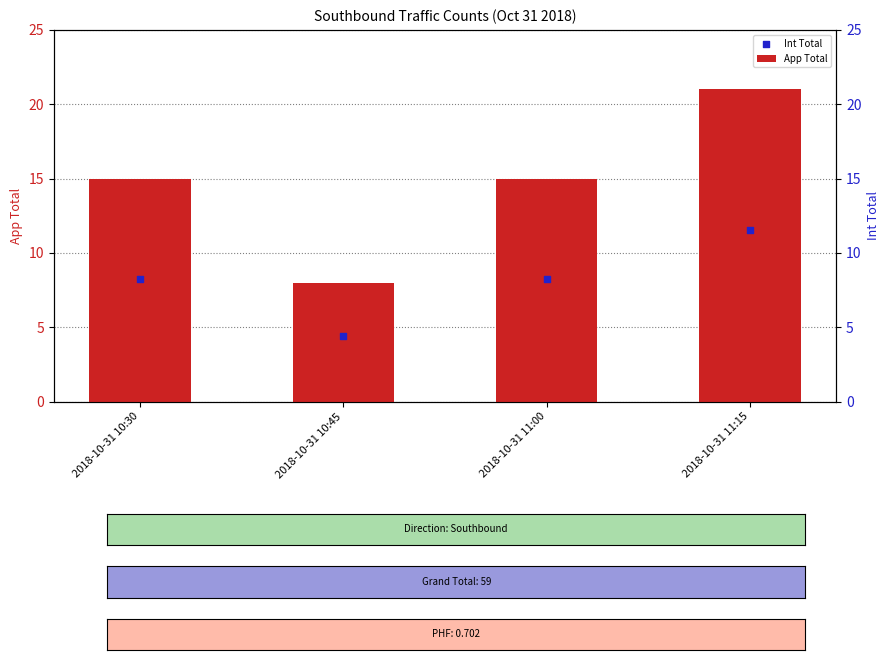

What is the total value across all series at 2018-10-31 10:45?

12.4